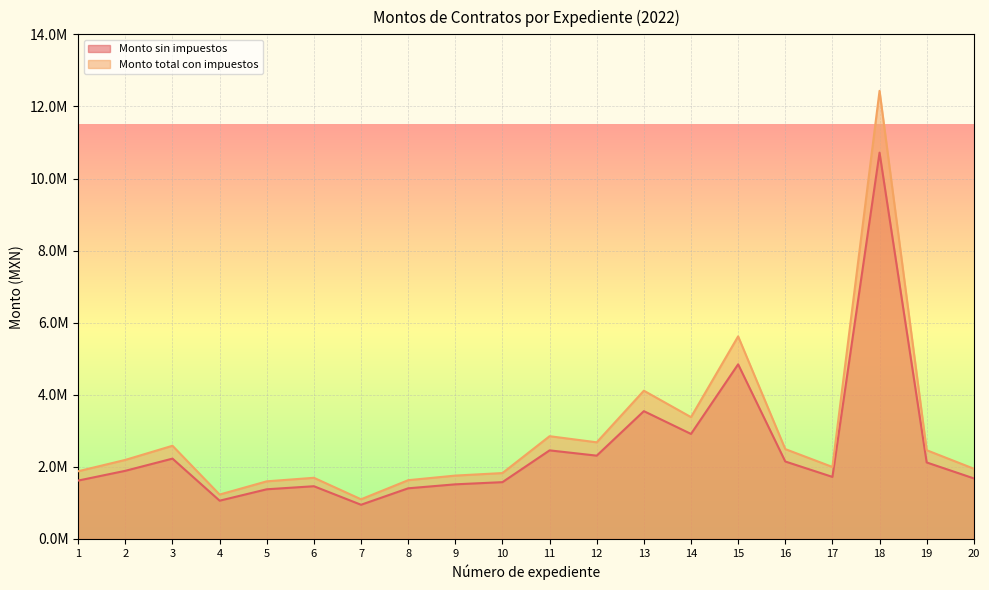

True or false: Monto total con impuestos and Monto sin impuestos cross at least once.

False